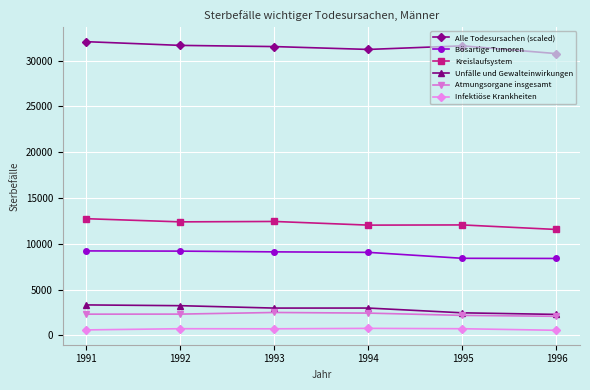

How many lines are shown in the chart?

6